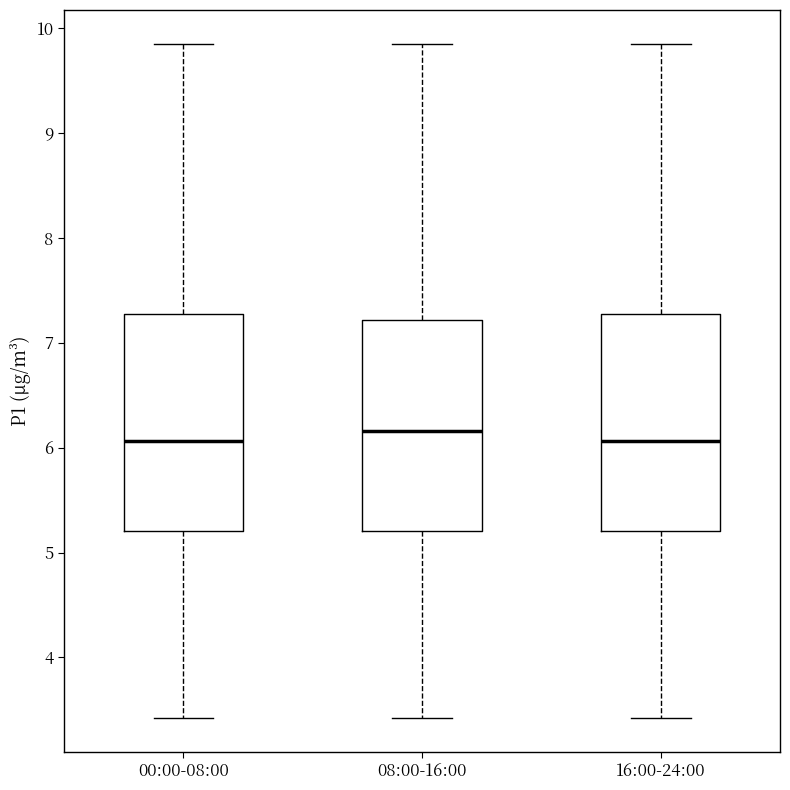

Where does the upper whisker of the box for 00:00-08:00 end on the y-axis? The values are not printed on the chart, so give them approximately, as read against the axis.

9.9